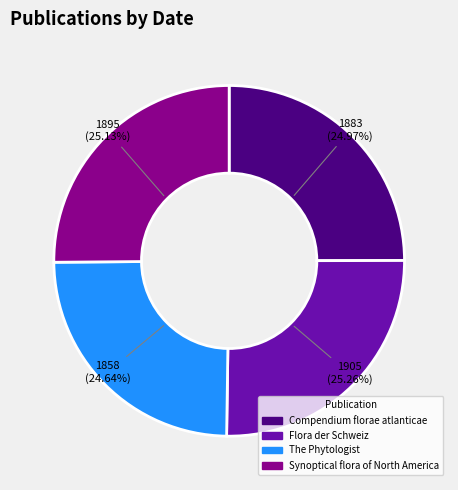

True or false: Compendium florae atlanticae accounts for 38% of the total.

False